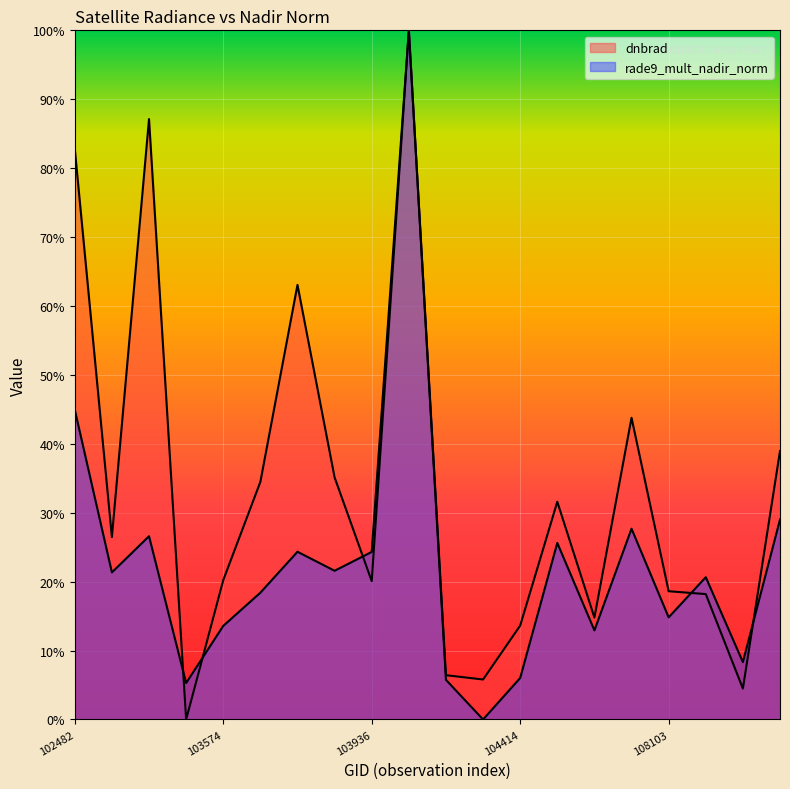

How many positive values does the dnbrad series have?

19